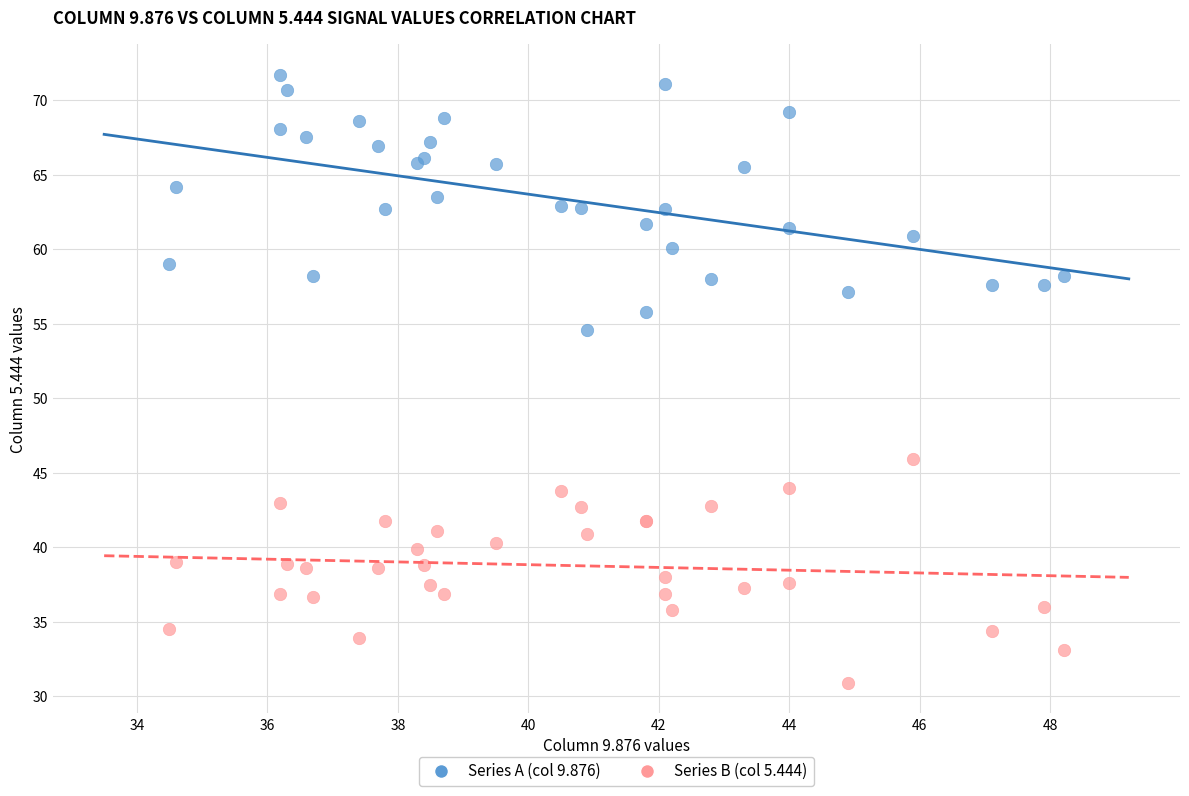

Across all series, what Y value is closest to 51?

54.6